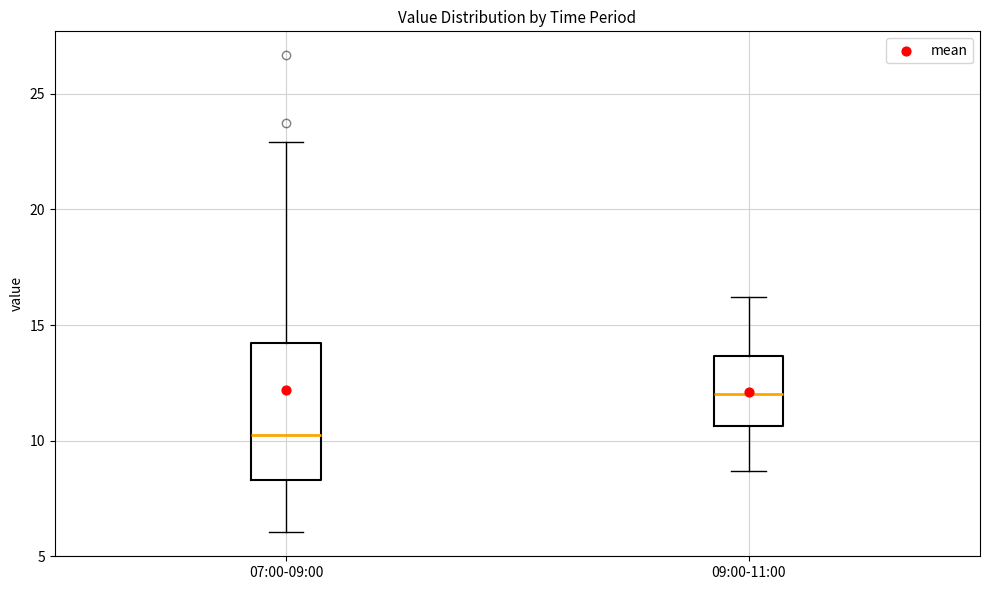

Which box's median line is the lowest?

07:00-09:00